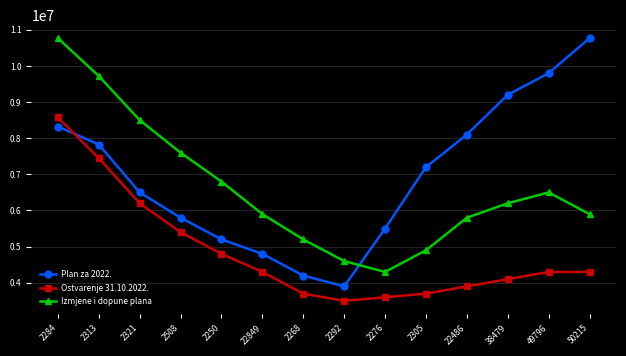

At which category does the chart reach its minimum across all series?

2292